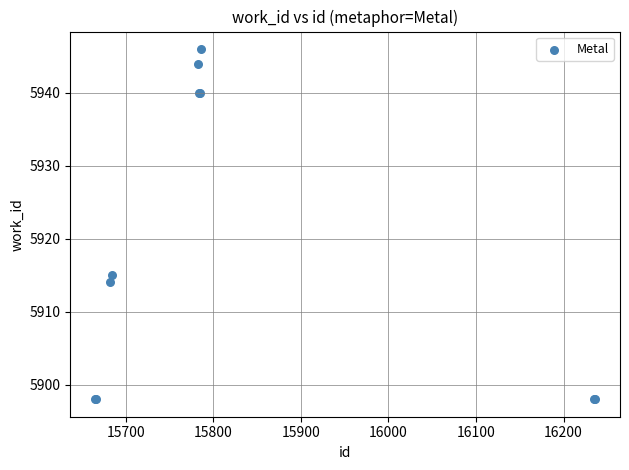

What Y value in the scatter plot is closest to 5922?

5915